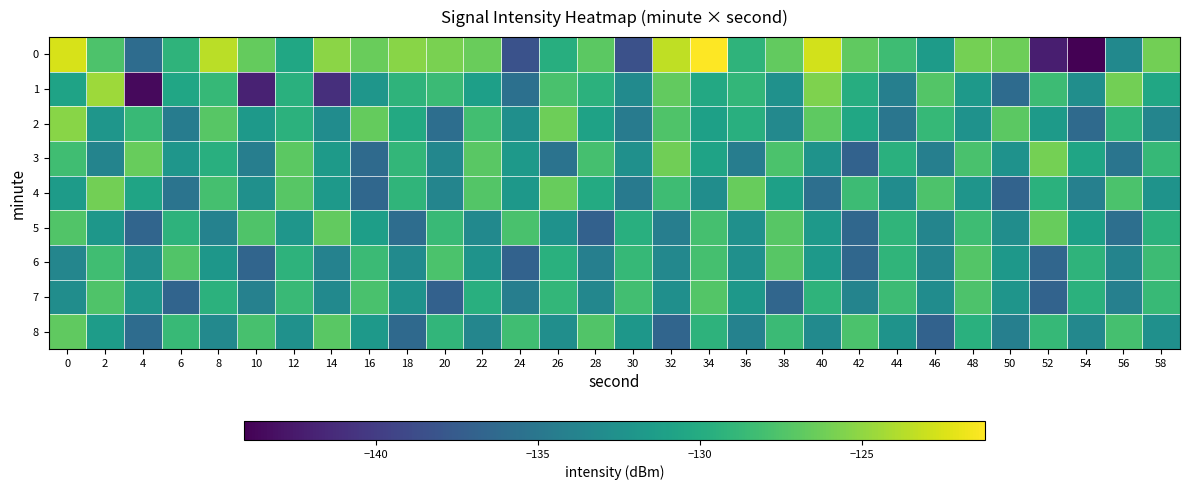

Count the number of categories in the chart.

30